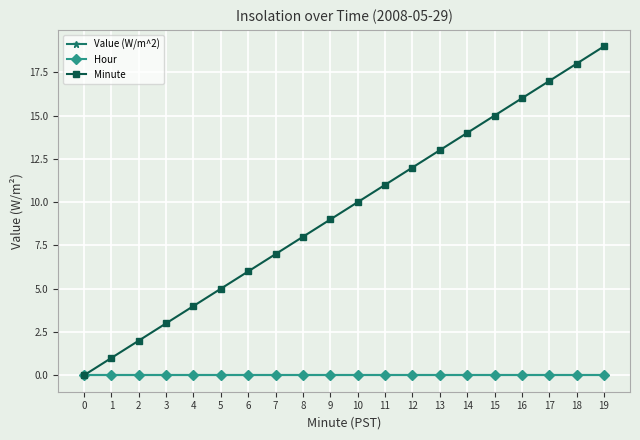

Between 12 and 1, which is larger?

12